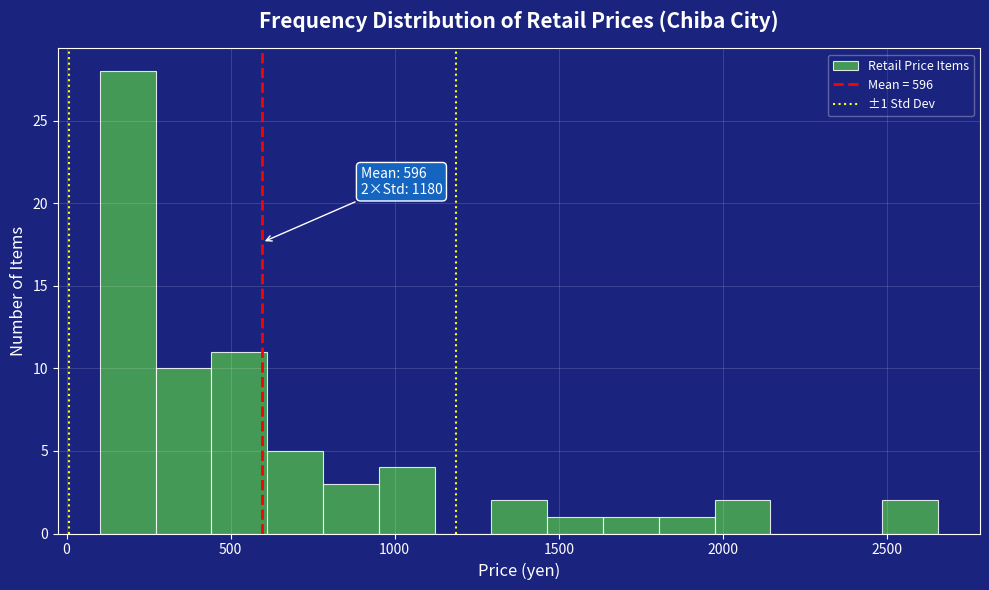

Read against the x-axis, roughly where is the centre of the tallest bar?

200